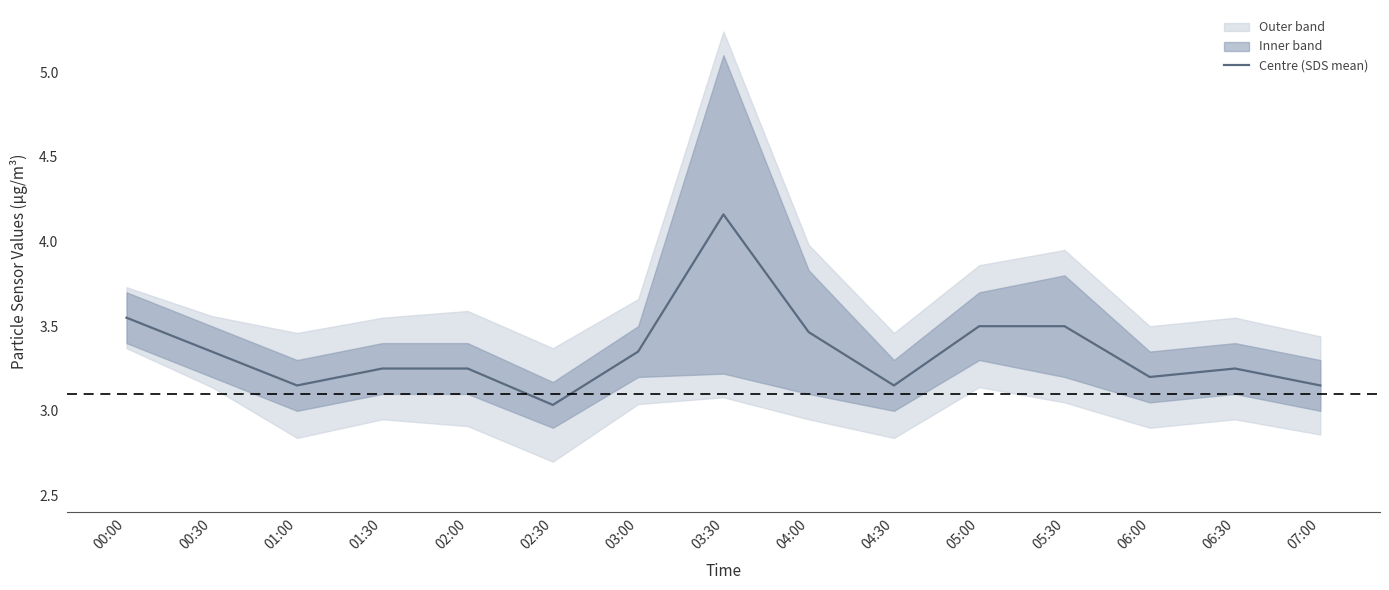

What is the difference between the values at 07:00 and 02:30?

0.1